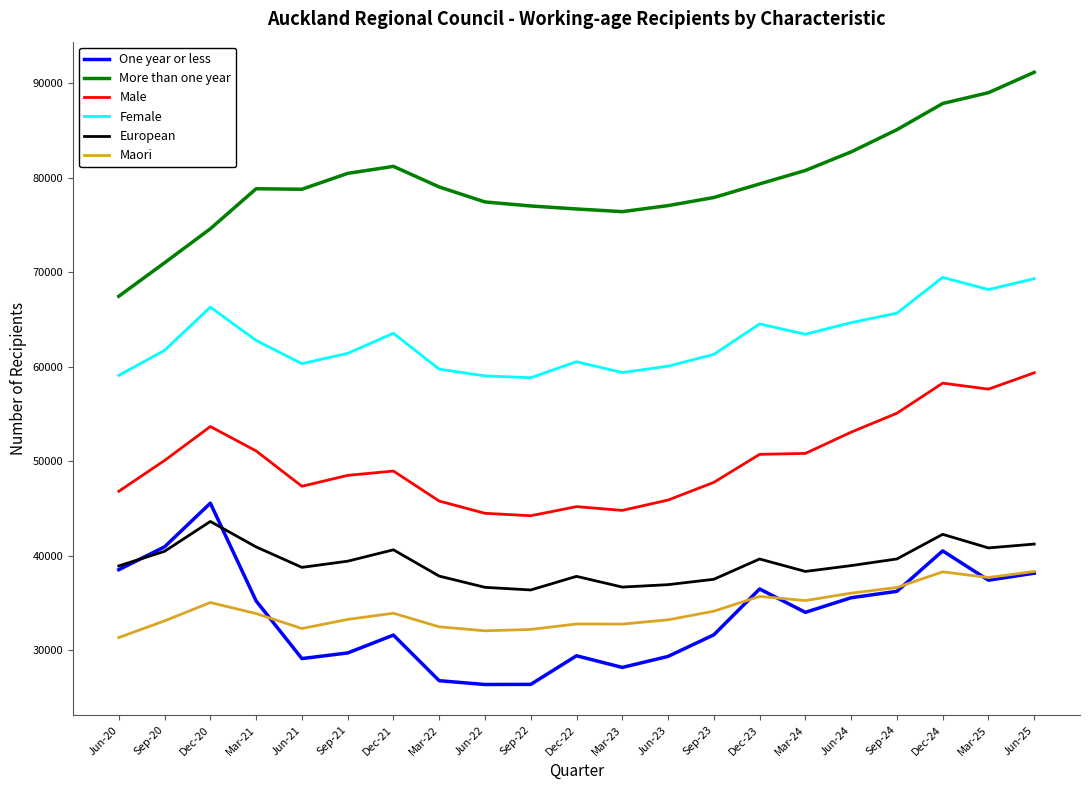

True or false: Male and More than one year intersect in this chart.

False